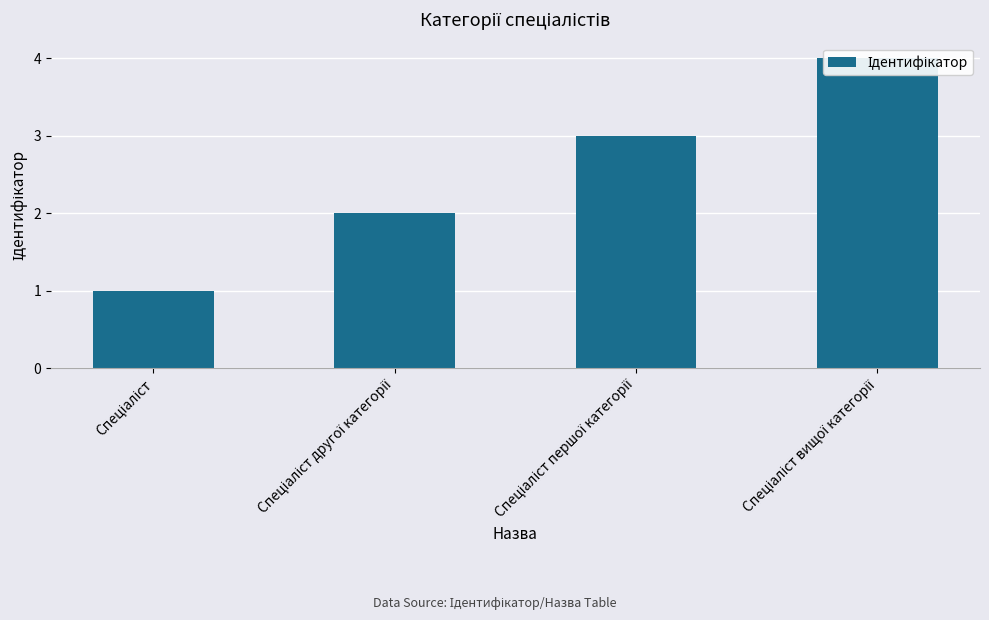

What is the label of the 4th bar from the left?

Спеціаліст вищої категорії